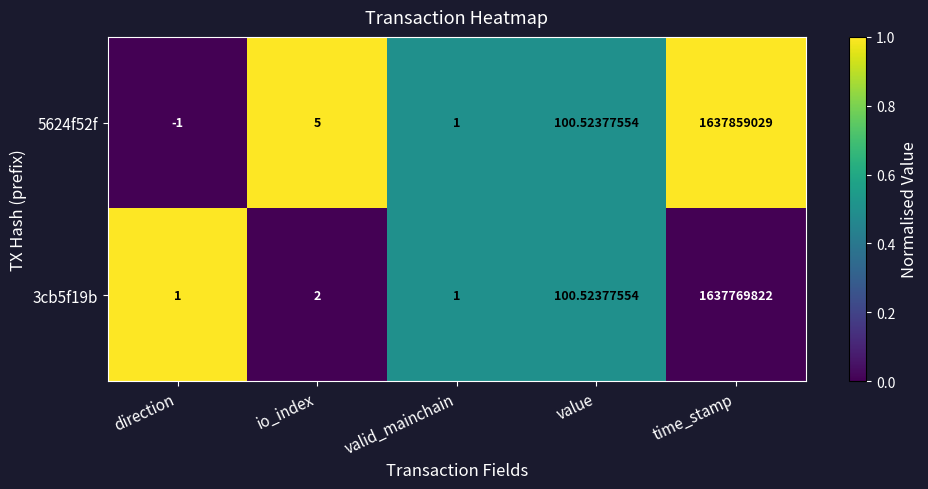

Which label corresponds to the largest value in the chart?

time_stamp